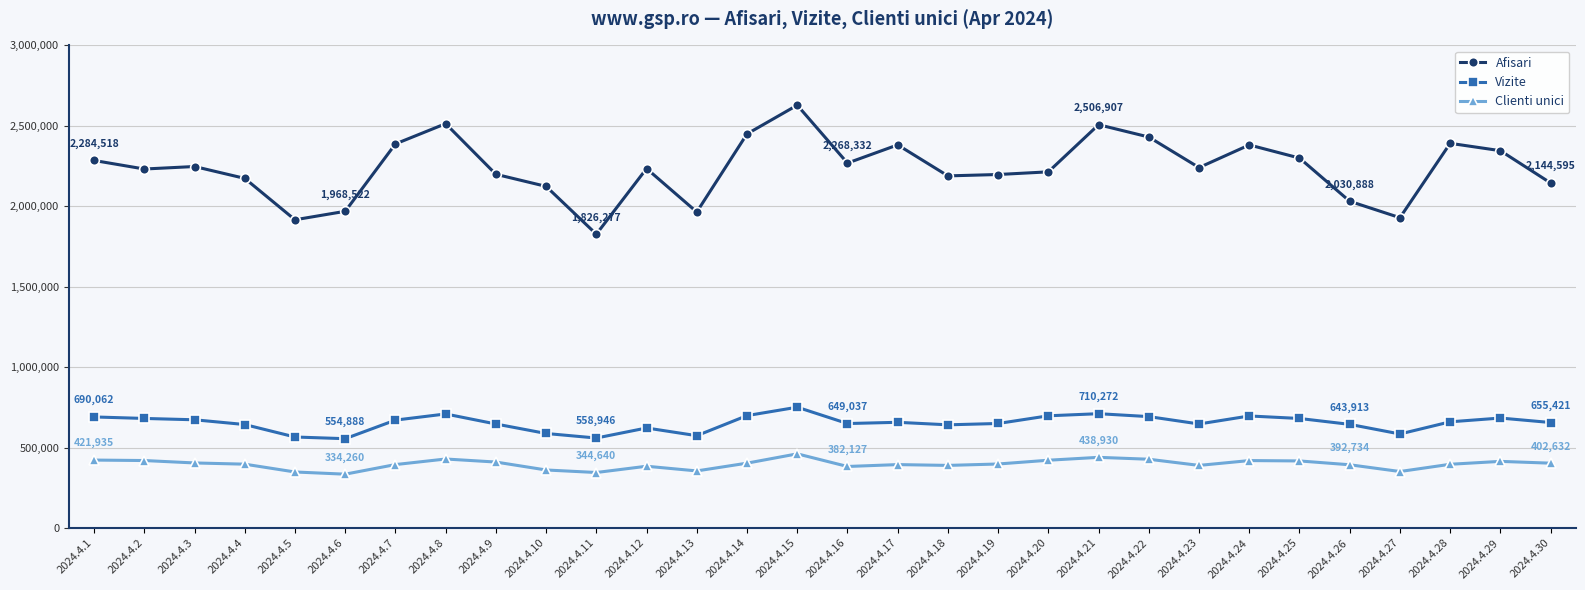

Which series has the largest range (max minus min)?

Afisari